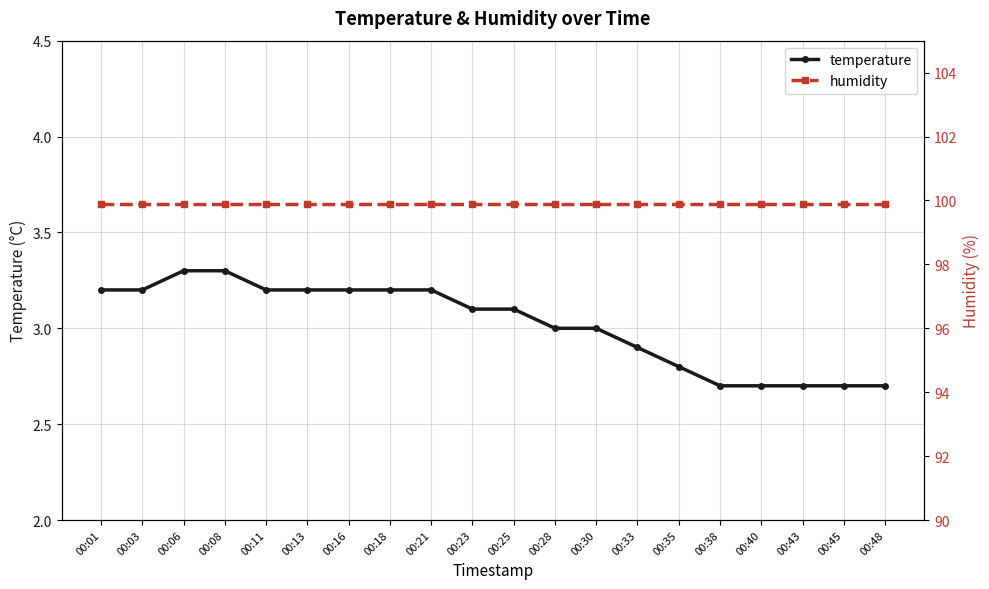

How many categories are shown in the chart?

20